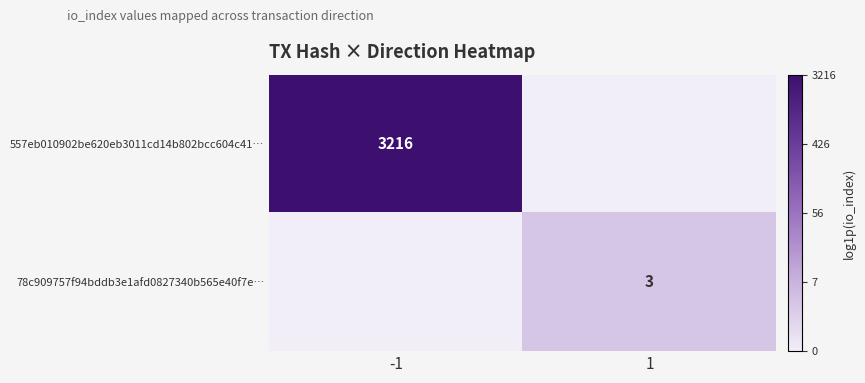

Is it true that 557eb010902be620eb3011cd14b802bcc604c41… equals 3216 at -1?

True